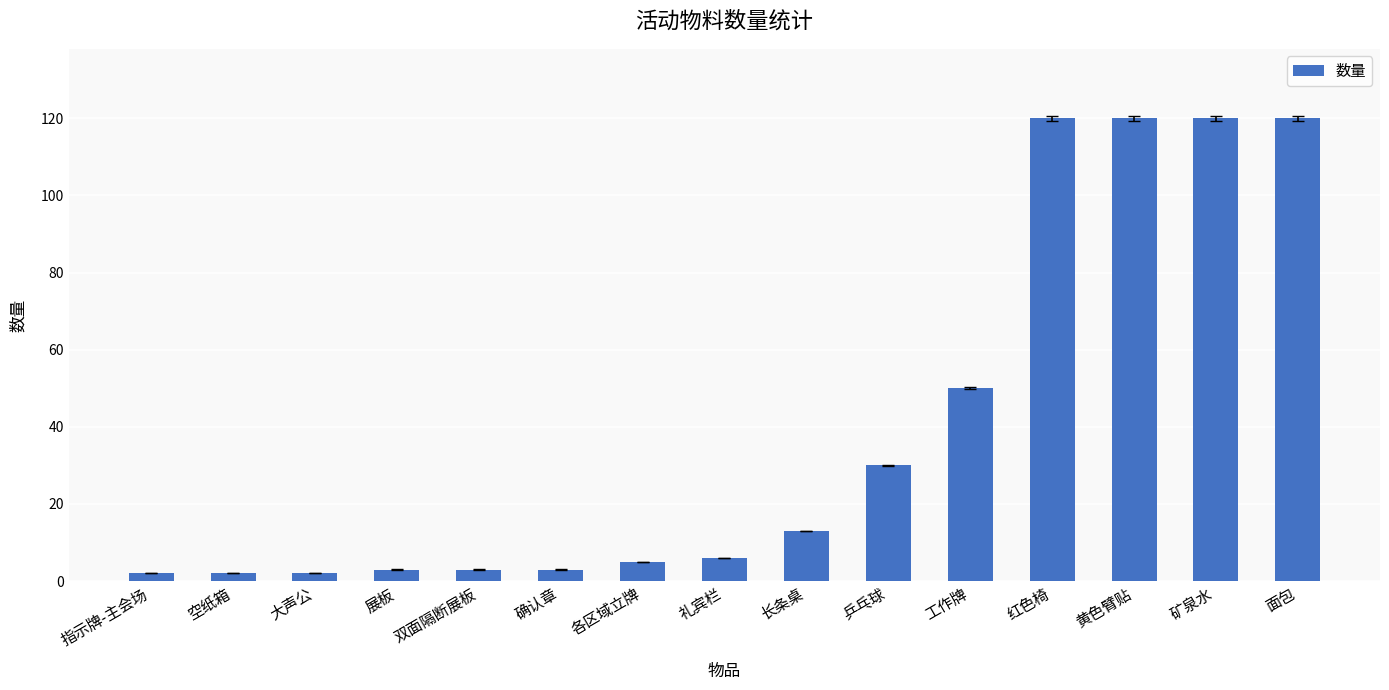

What is the value of the 3rd bar from the left?

2